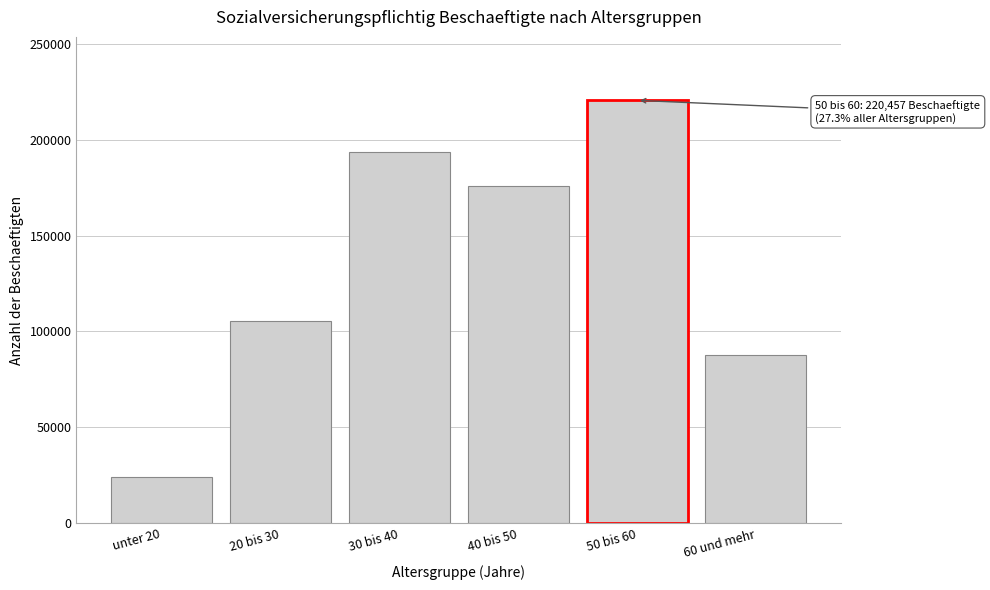

Reading left to right, list all the values displayed in this chart.

23946	105359	193572	175816	220457	87860